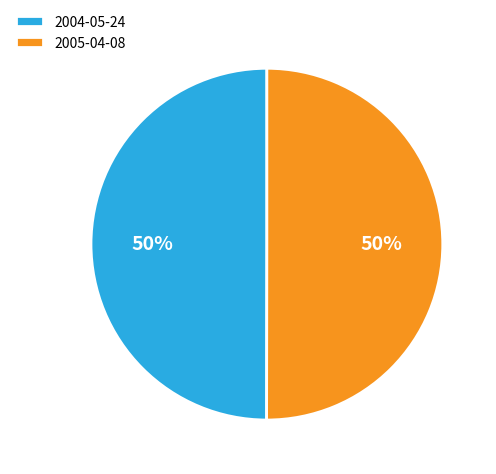

What is the ratio of the value at 2005-04-08 to the value at 2004-05-24?

1.0